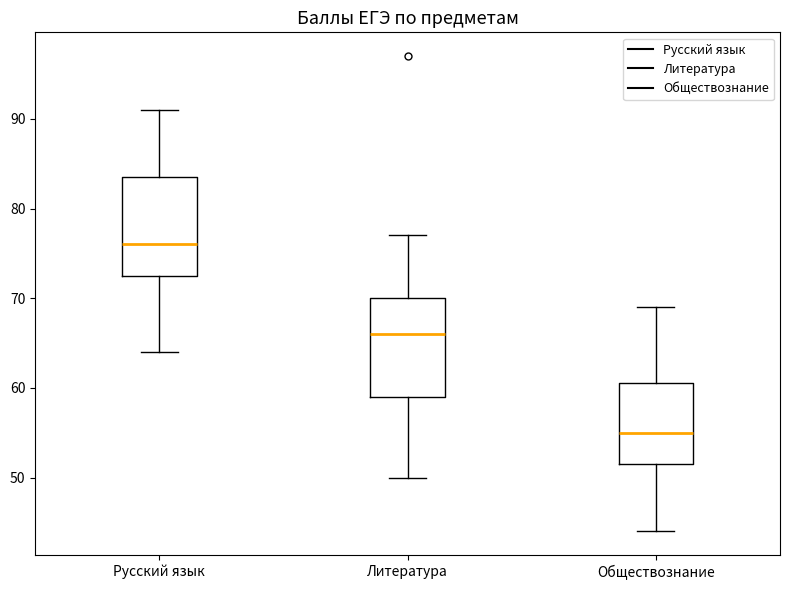

Reading left to right, read every box against the y-axis: the position of its median line, the range the box covers, and the ends of its whiskers. The values are not printed on the chart, so give them approximately, as read against the axis.

Русский язык: median 76, box 73 to 84, whiskers 64 to 91
Литература: median 66, box 59 to 70, whiskers 50 to 77
Обществознание: median 55, box 52 to 61, whiskers 44 to 69